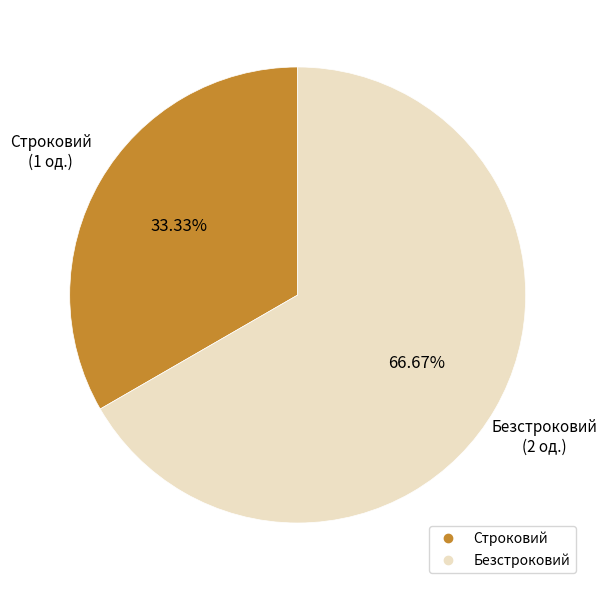

How many segments does this pie chart have?

2